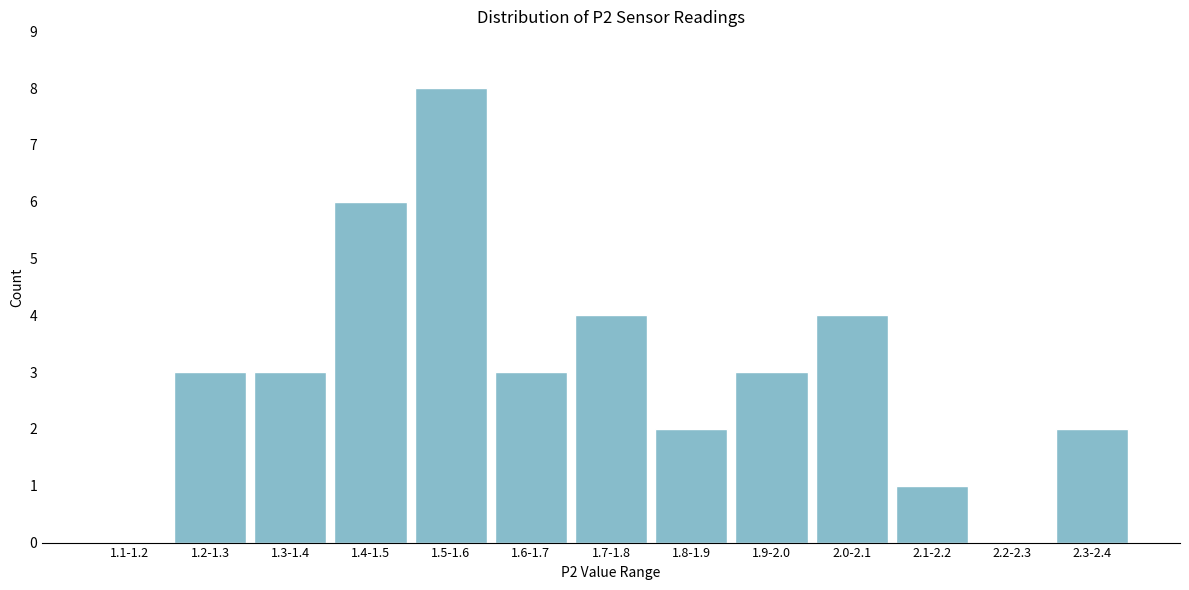

Reading left to right, list all the values displayed in this chart.

1.1-1.2=0	1.2-1.3=3	1.3-1.4=3	1.4-1.5=6	1.5-1.6=8	1.6-1.7=3	1.7-1.8=4	1.8-1.9=2	1.9-2.0=3	2.0-2.1=4	2.1-2.2=1	2.2-2.3=0	2.3-2.4=2